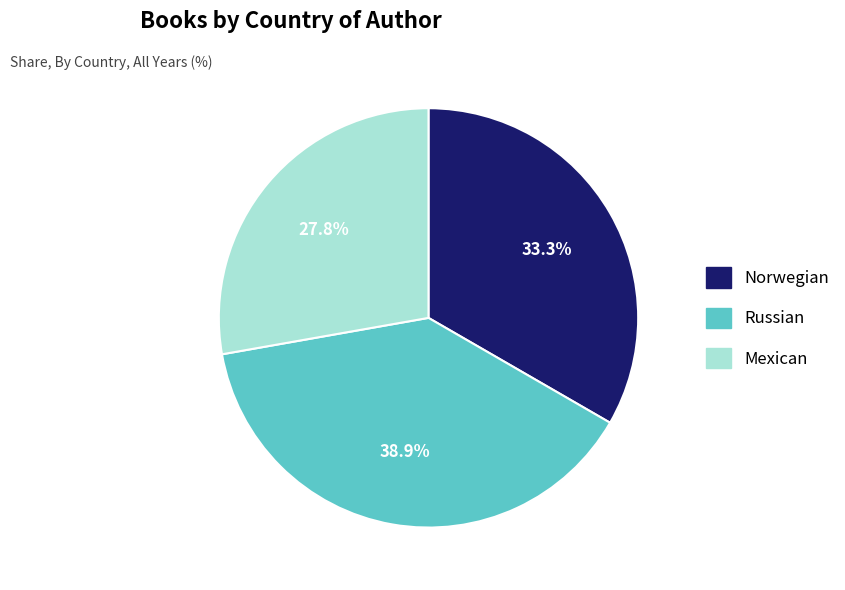

What percentage is the Russian slice, to the nearest percent?

39%